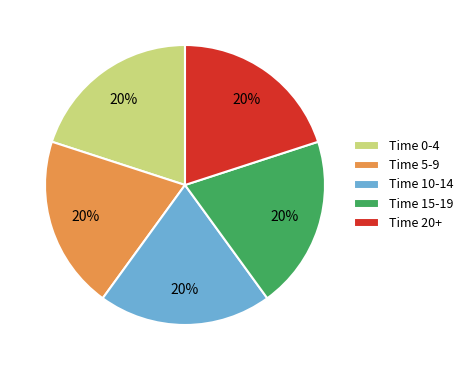

Approximately how many times larger is the value at Time 15-19 compared to Time 0-4?

1.0